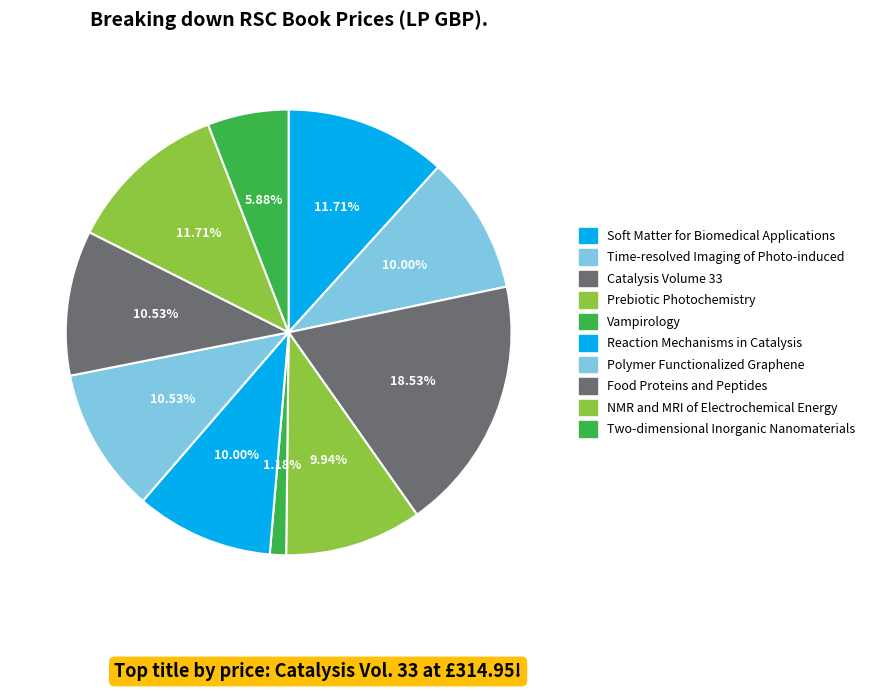

Which category has the smallest portion of the pie?

Vampirology